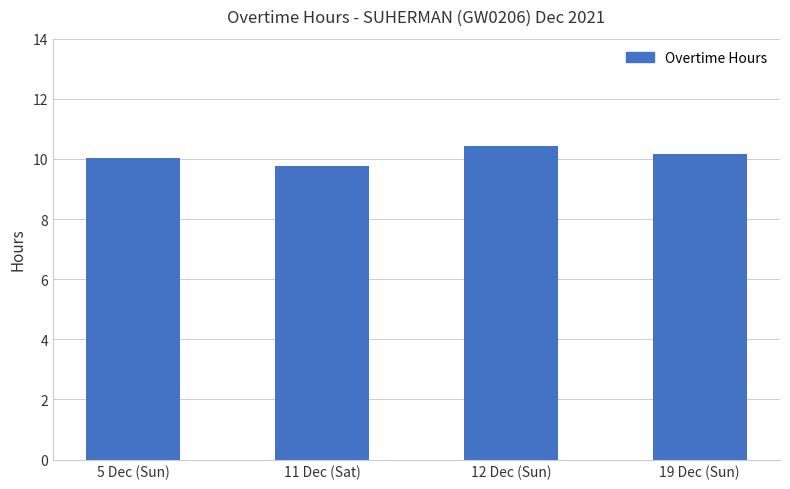

What is the average value?

10.1